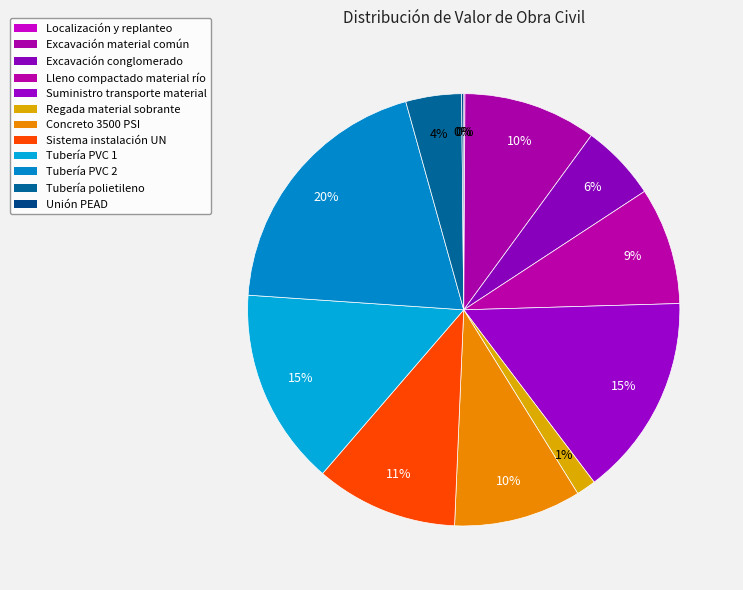

To the nearest percent, what is the average slice percentage?

8%